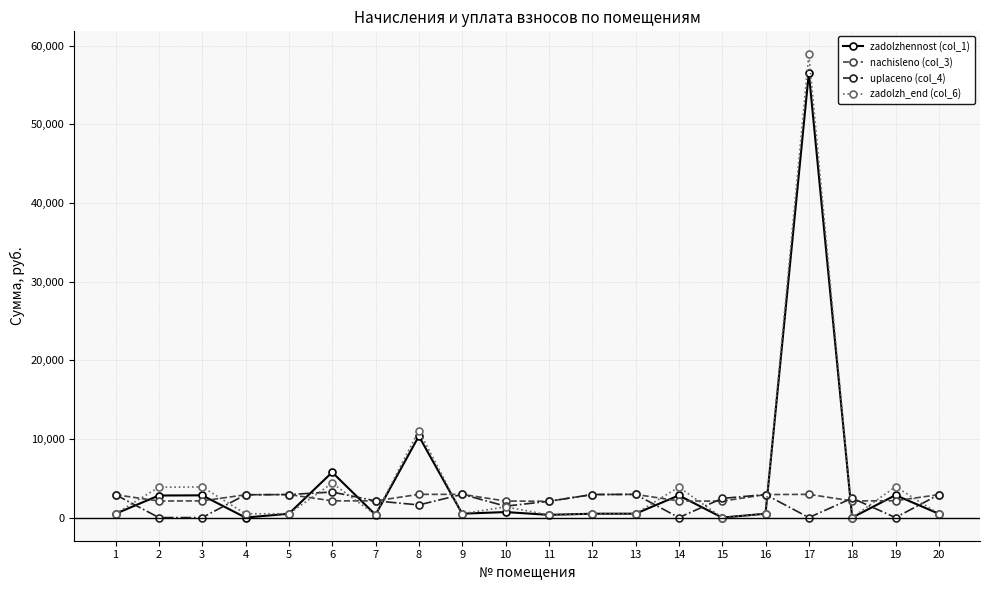

How many data points in zadolzhennost (col_1) are less than 491?

10